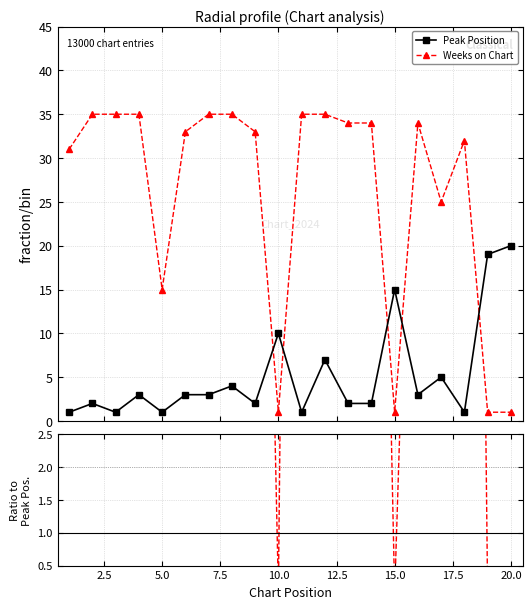

In Peak Position, how many points are lower than both neighbors (excluding endpoints)?

6